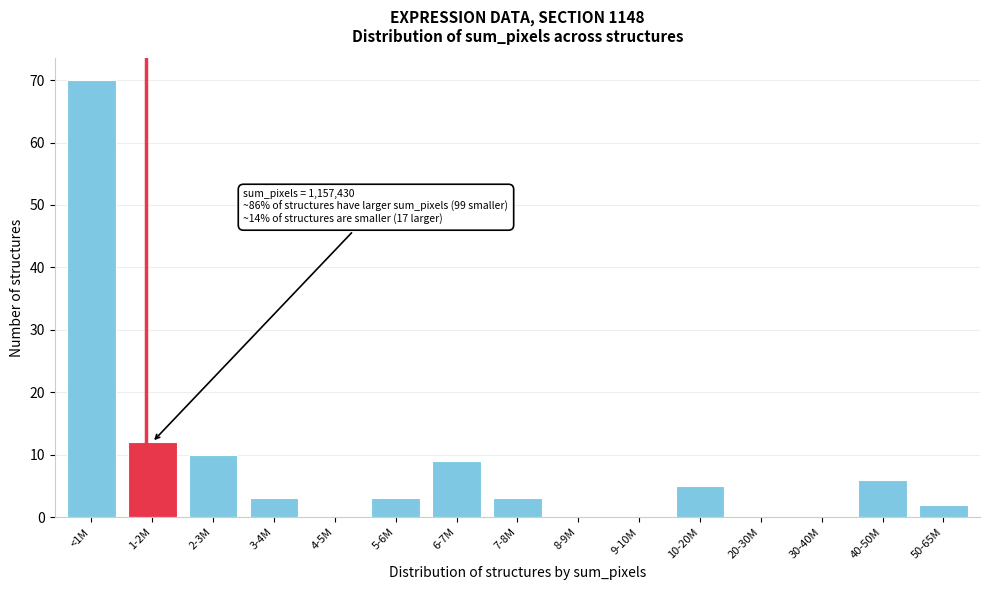

Reading left to right, what are all the values shown in this chart?

<1M=70	1-2M=12	2-3M=10	3-4M=3	4-5M=0	5-6M=3	6-7M=9	7-8M=3	8-9M=0	9-10M=0	10-20M=5	20-30M=0	30-40M=0	40-50M=6	50-65M=2